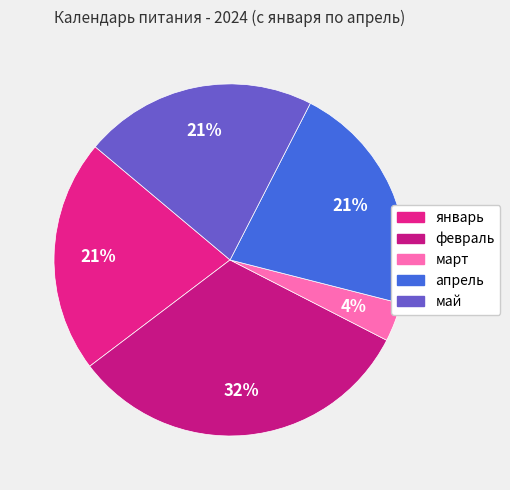

Is март the majority of the pie?

No